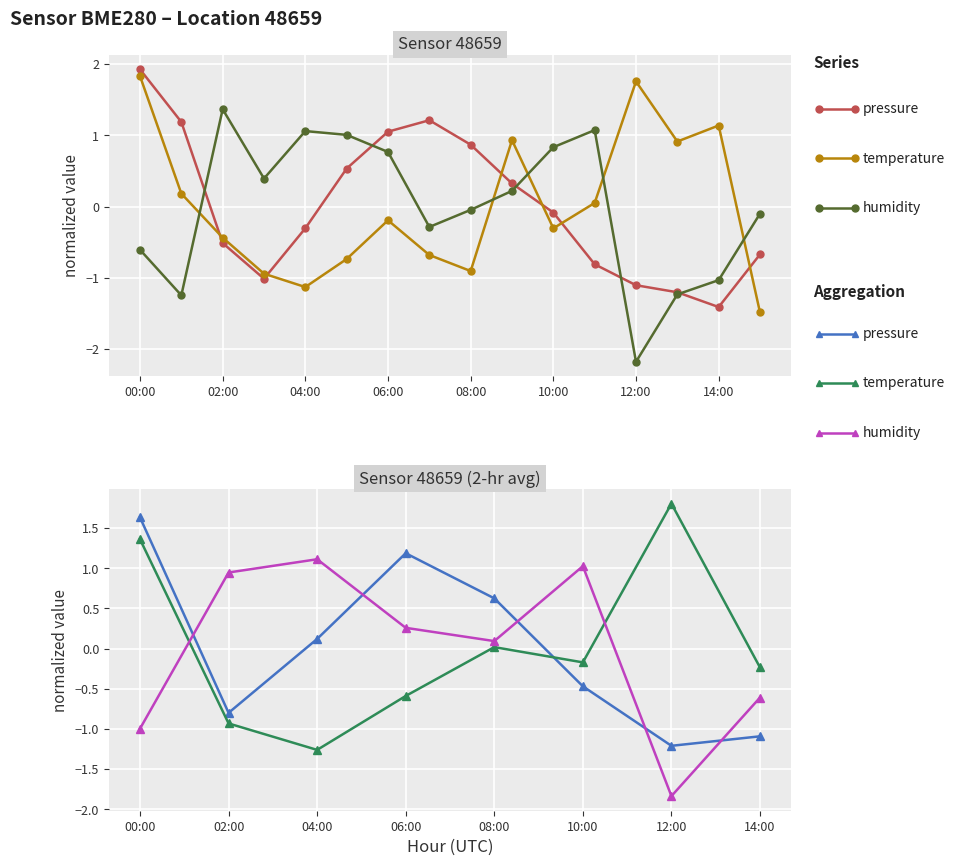

Read the pressure value at 06:00.

1.2